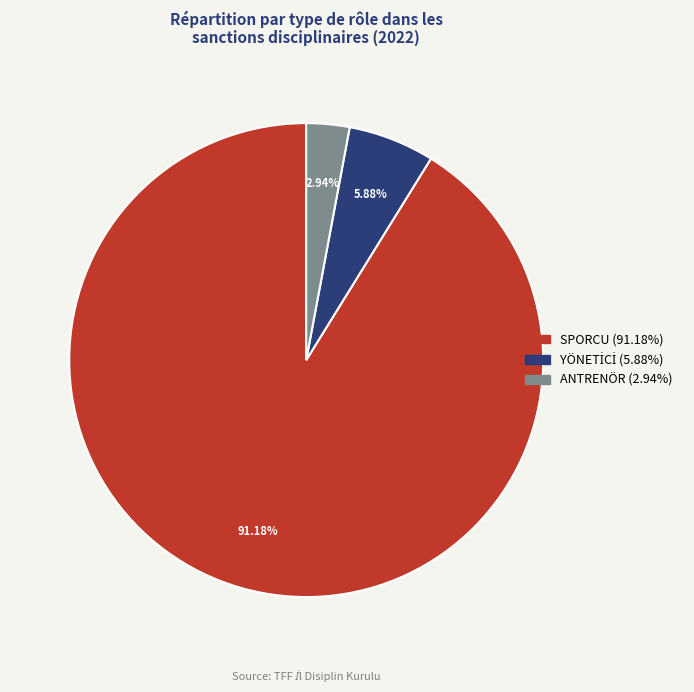

Count the number of slices in the pie.

3